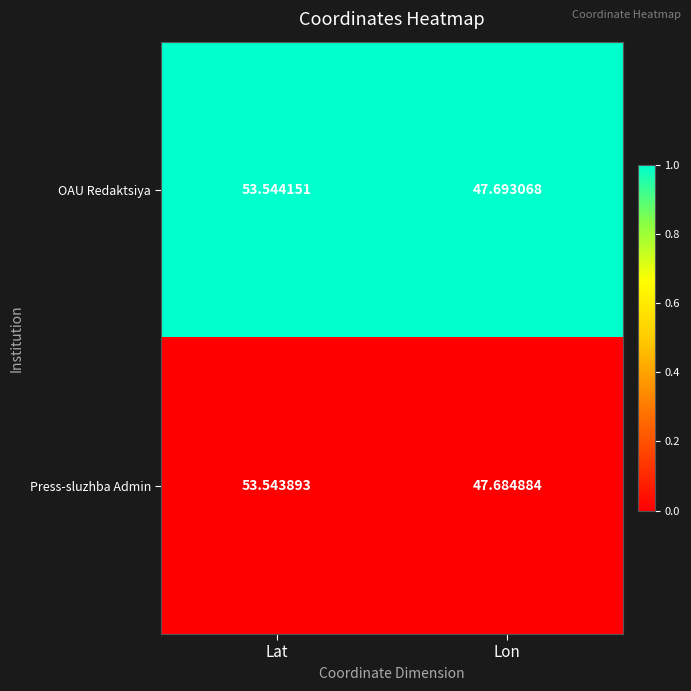

What is the difference between the highest and lowest values at Lon?

0.0